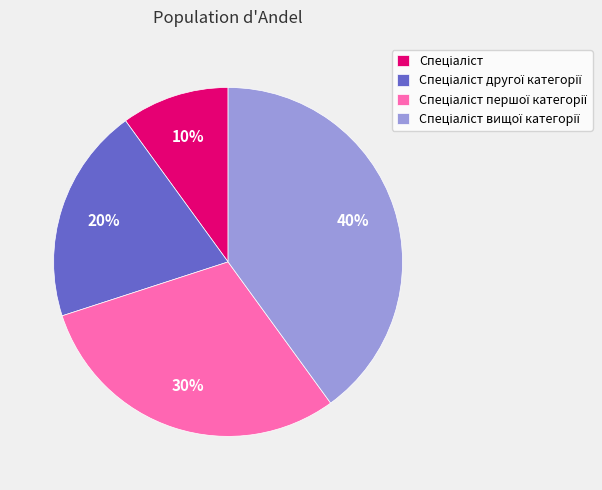

How many segments does this pie chart have?

4